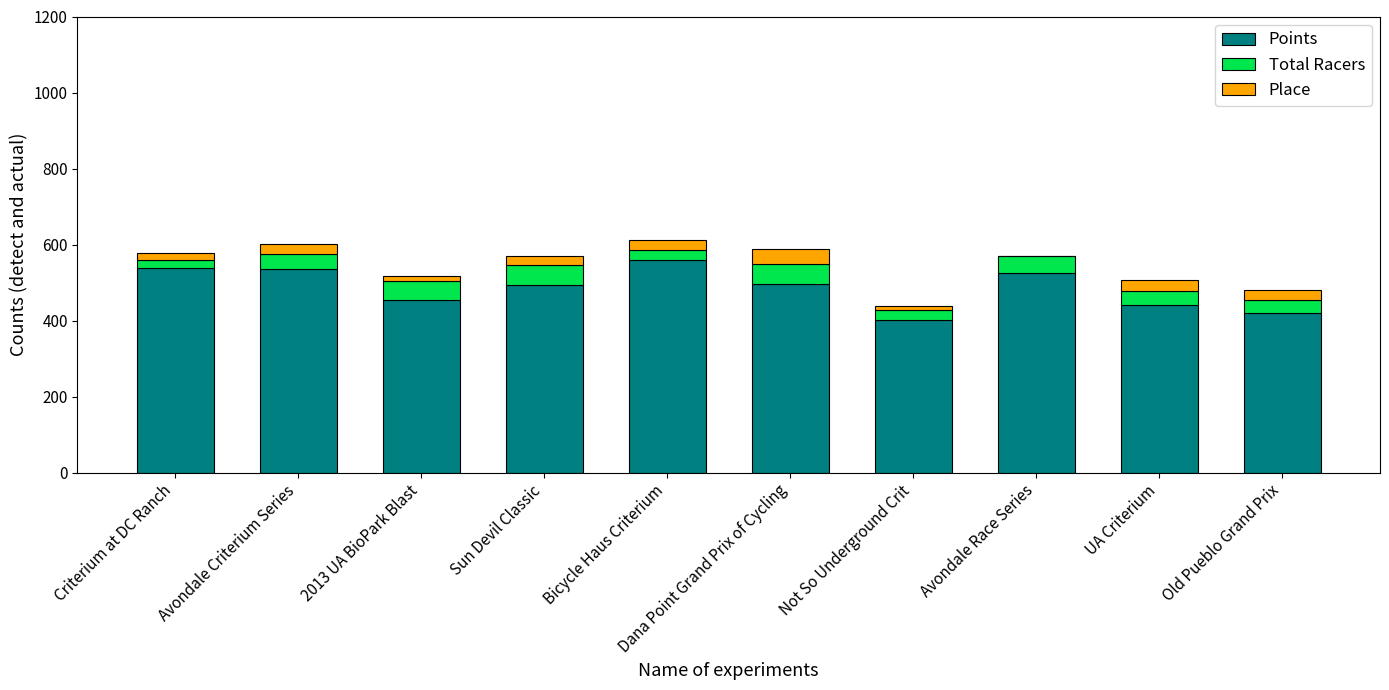

Does the chart contain stacked bars?

Yes